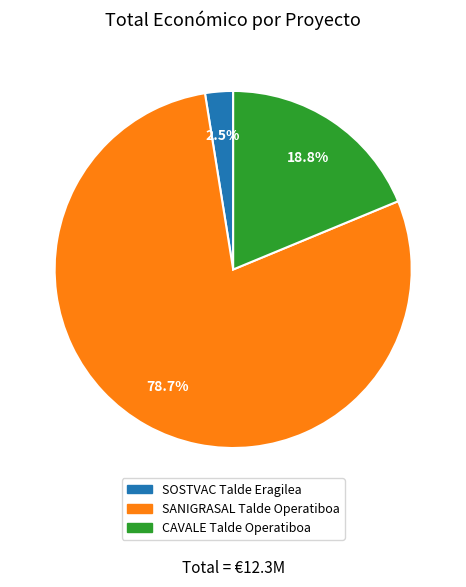

To the nearest percent, what is the difference between the largest and smallest slice percentages?

76%